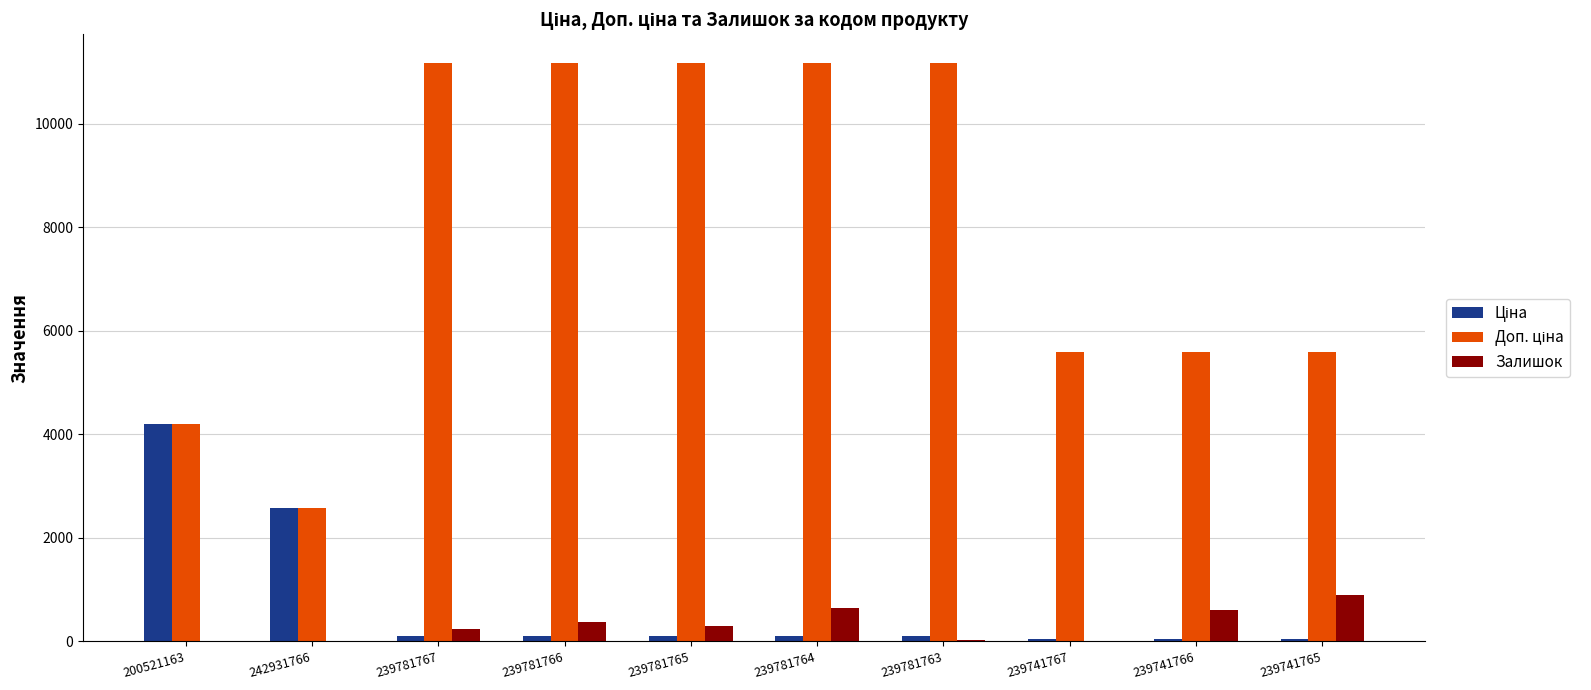

What is the sum of all Залишок values?

3089.0